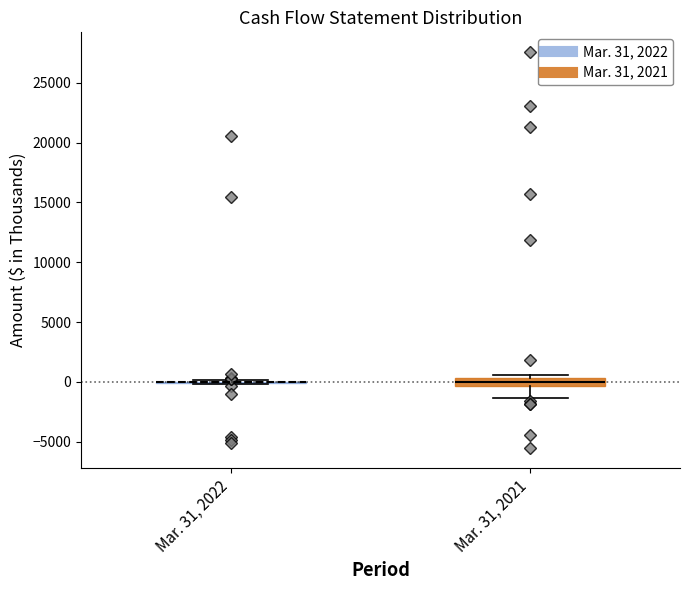

Which box is the tallest, from its lower edge to its upper edge?

Mar. 31, 2021